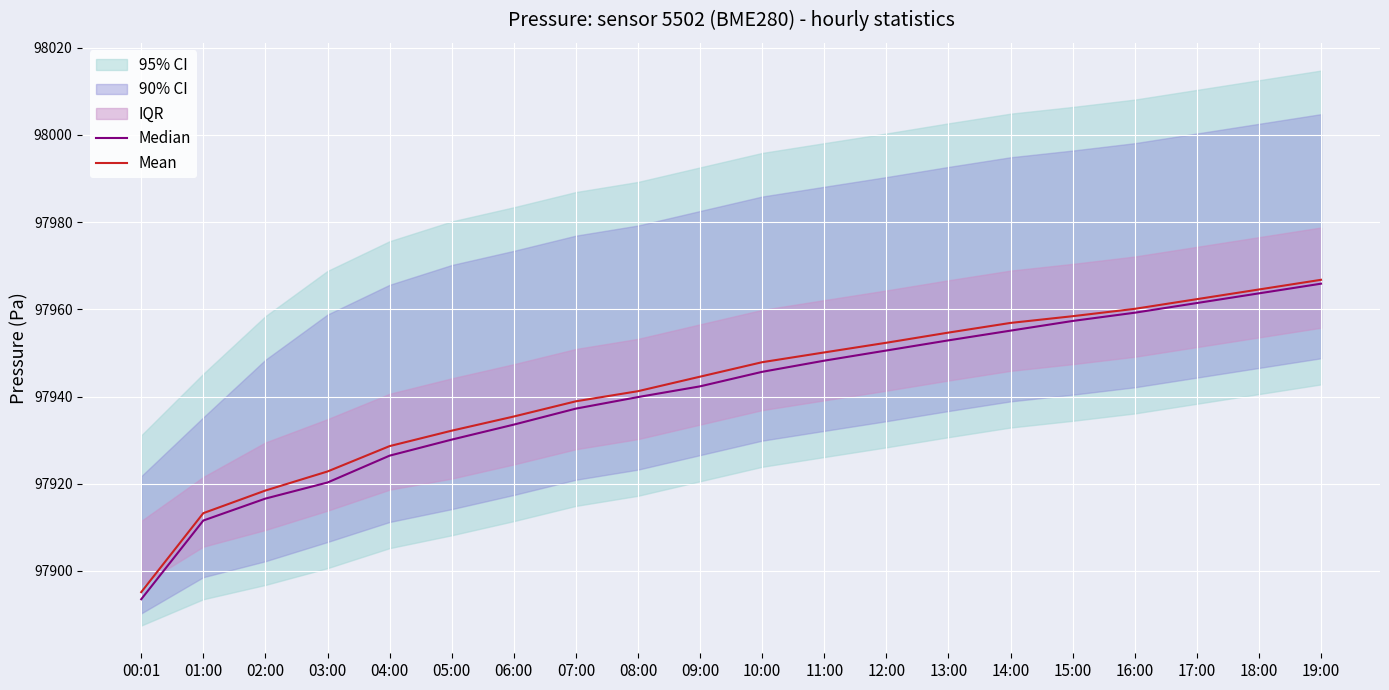

What is the maximum value for Mean?

97966.8